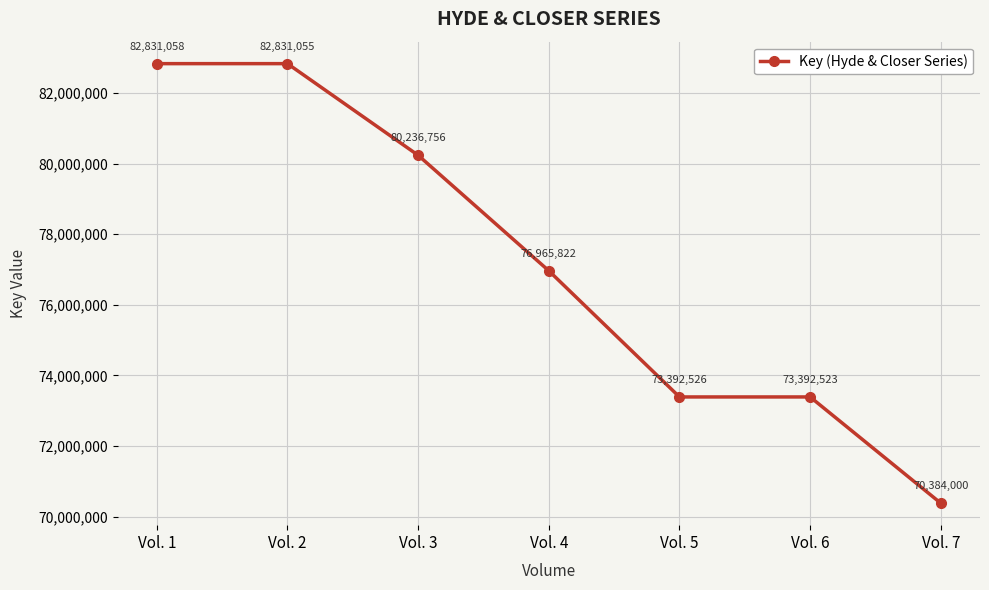

True or false: the data shows 73392526 at Vol. 5.

True